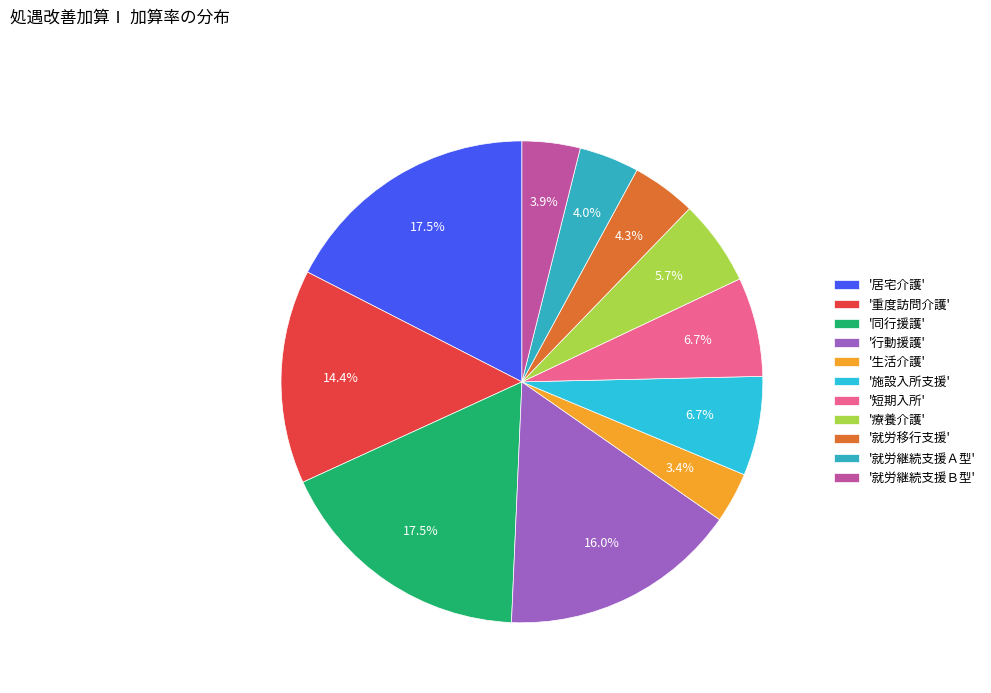

Rank the categories by value from lowest to highest.

生活介護, 就労継続支援Ｂ型, 就労継続支援Ａ型, 就労移行支援, 療養介護, 施設入所支援, 短期入所, 重度訪問介護, 行動援護, 居宅介護, 同行援護